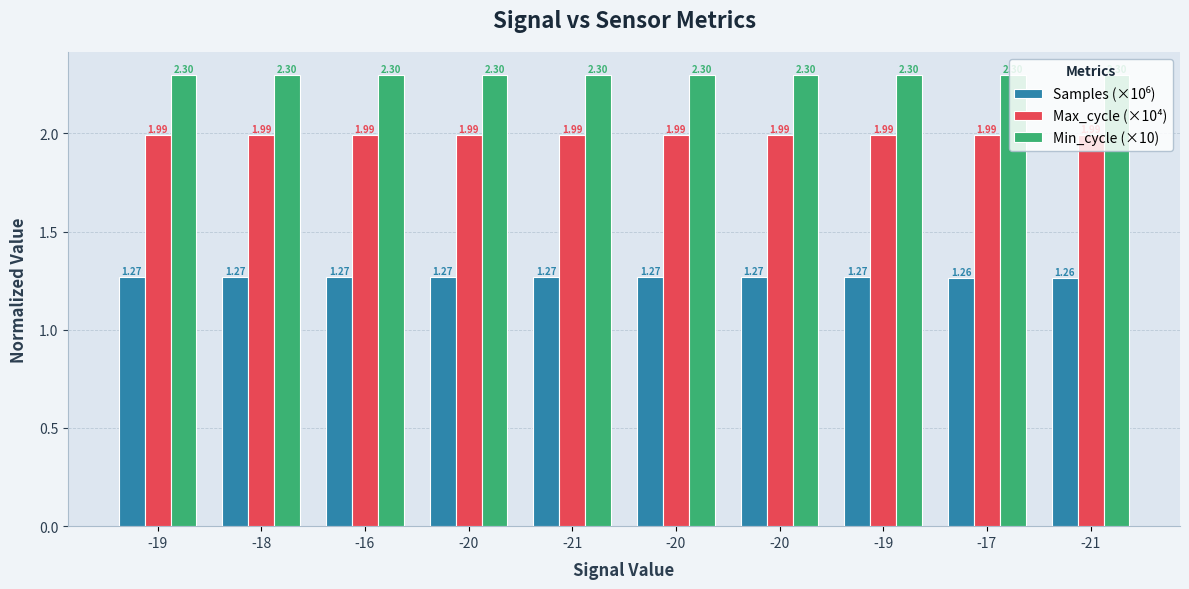

Are the bars grouped side by side (vs. stacked)?

Yes